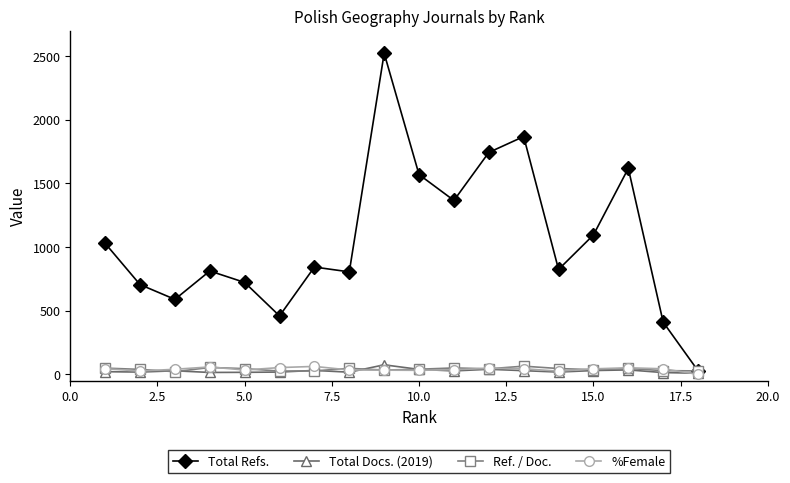

Which series has the largest range (max minus min)?

Total Refs.